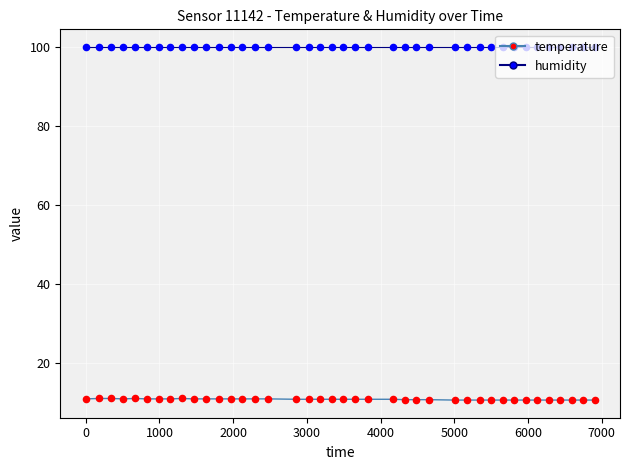

What are all the series names shown in the legend?

temperature, humidity